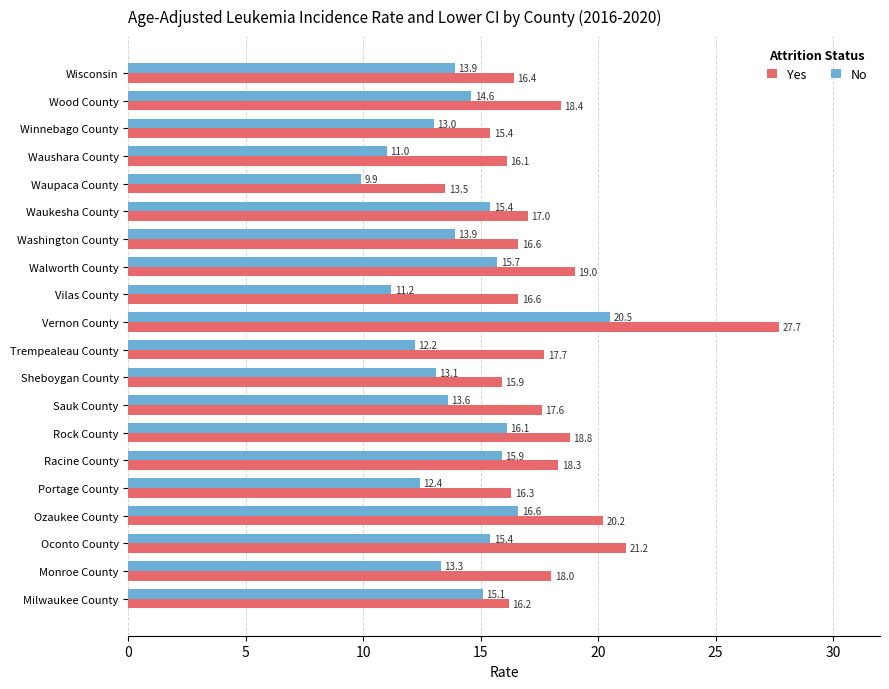

Between Portage County and Monroe County, which series saw the biggest shift?

Yes